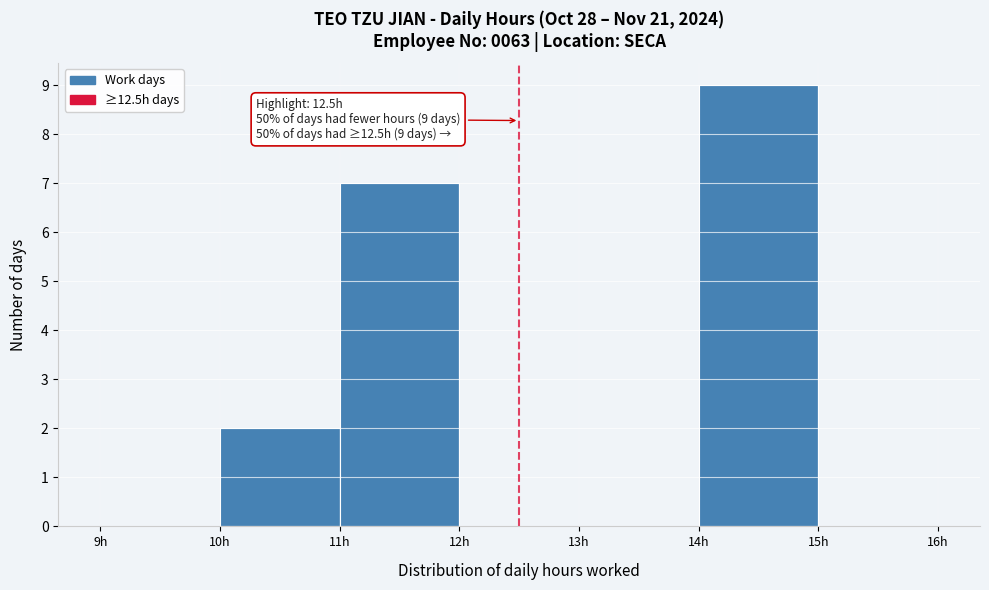

Over which range of the x-axis is the bar tallest?

14 to 15